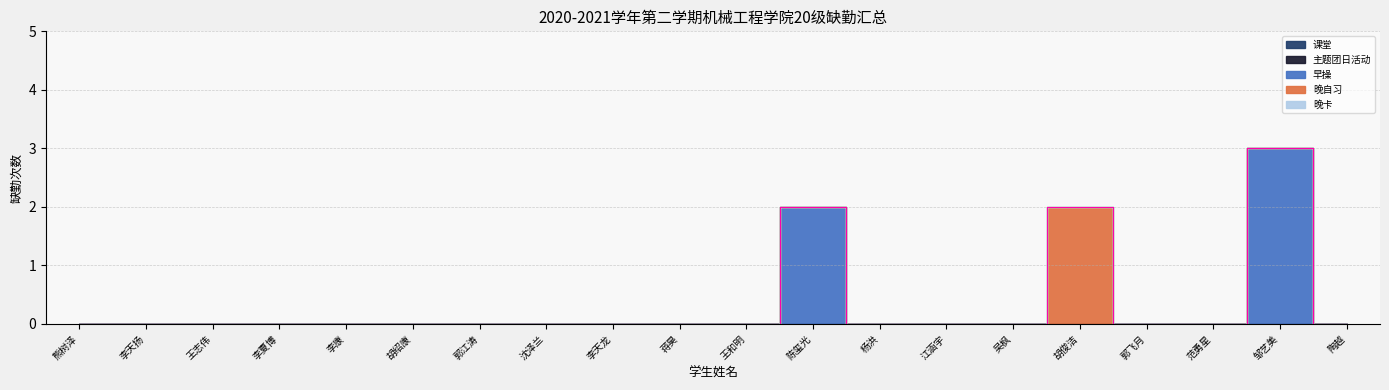

How many lines are shown in the chart?

5